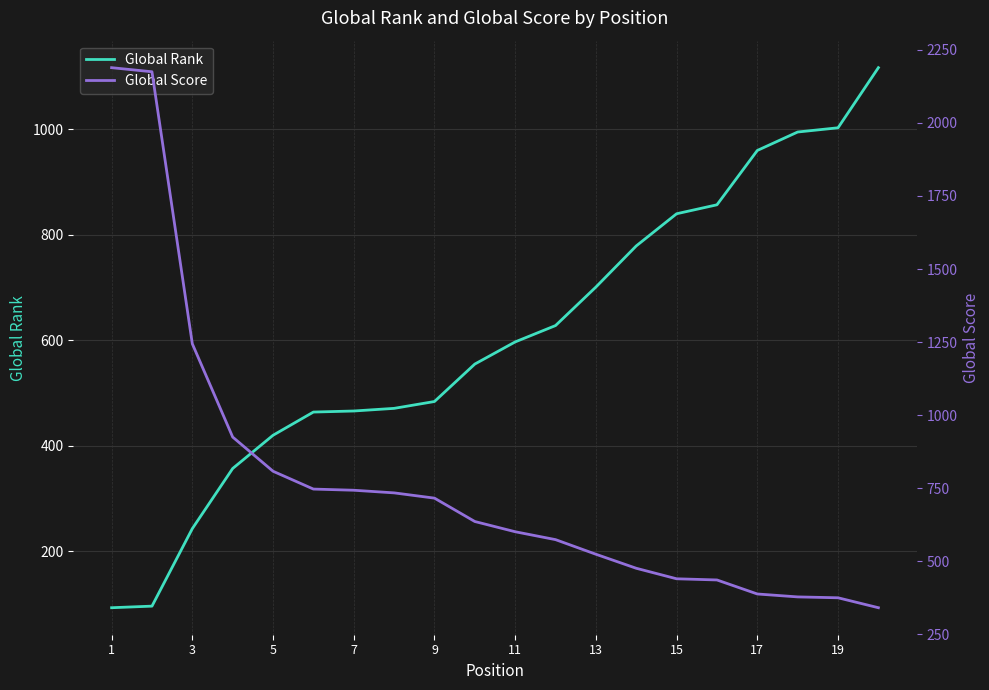

What is the highest value of the Global Rank series?

1117